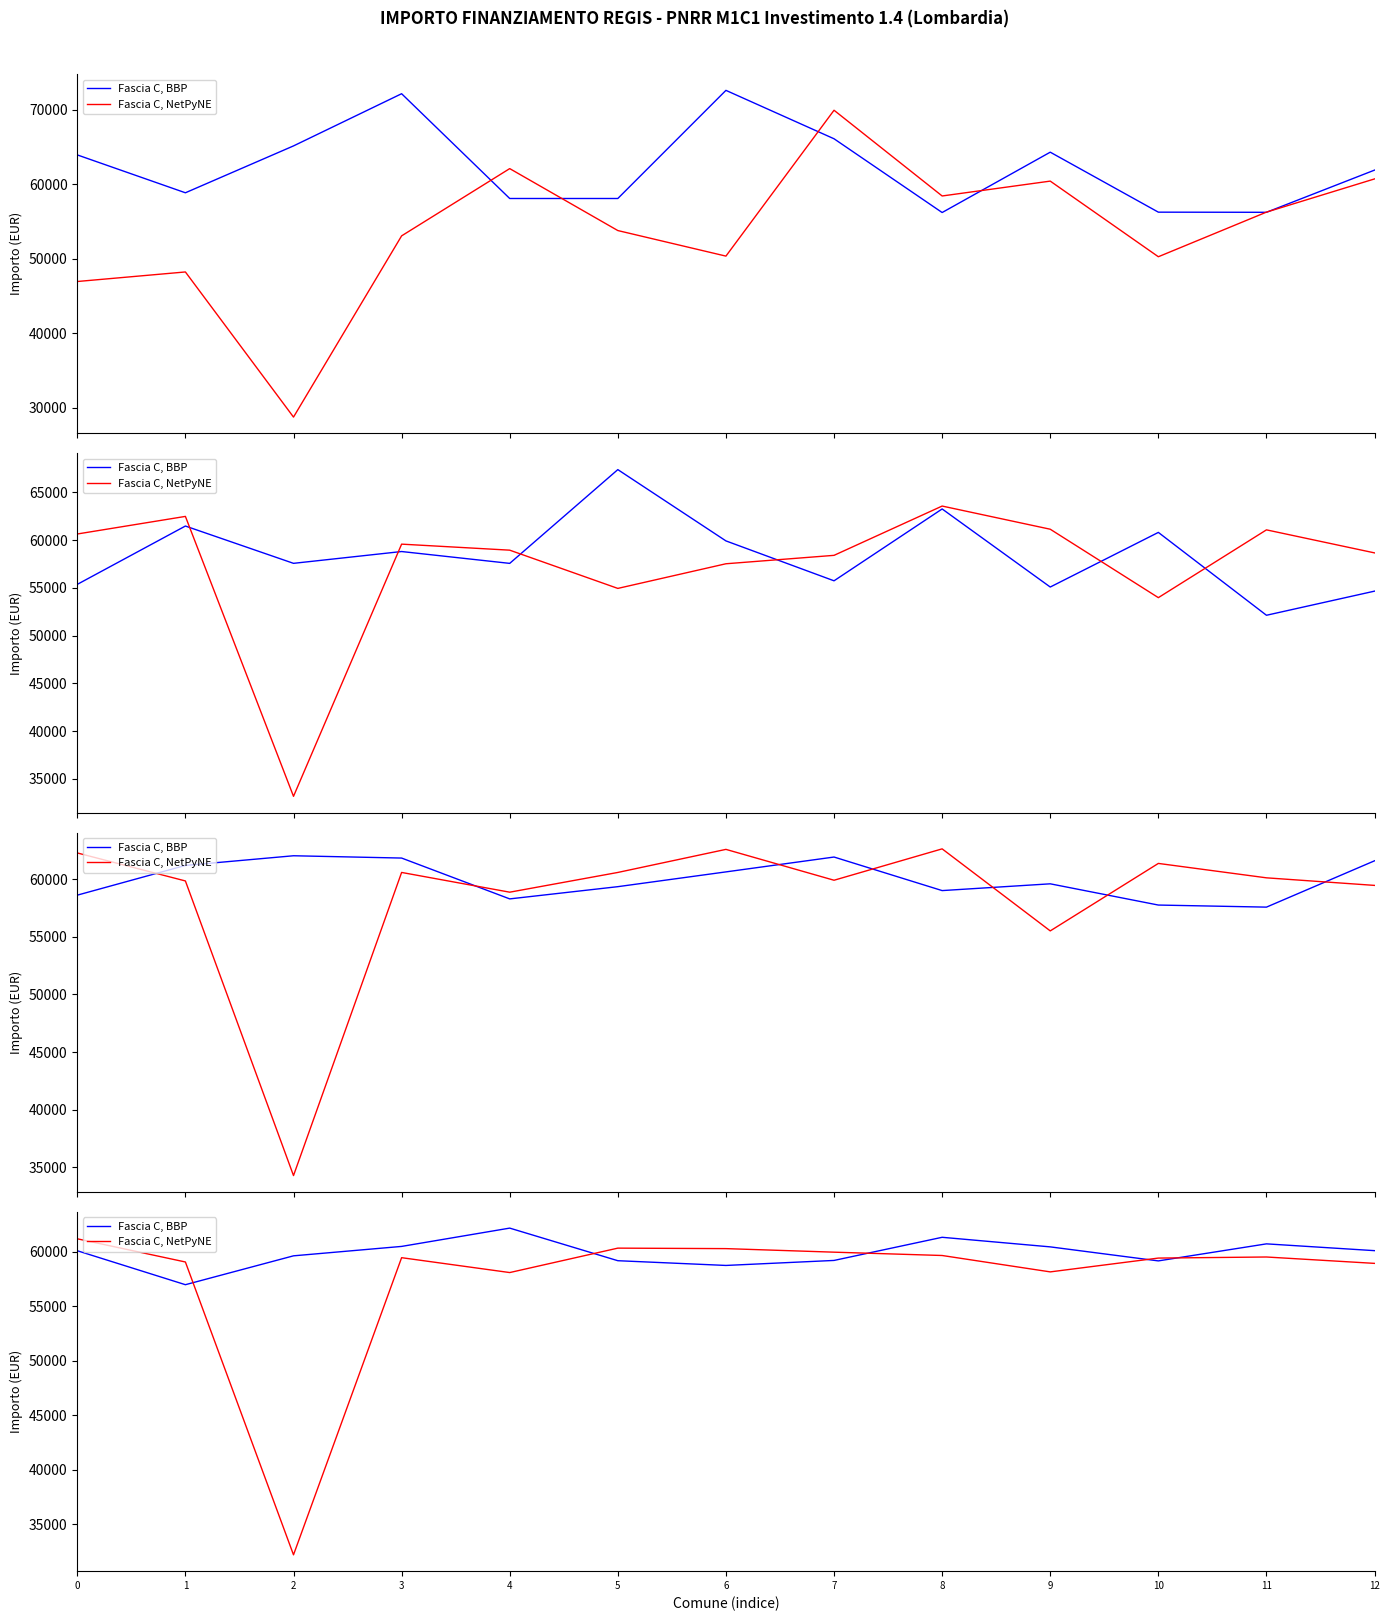

Which series has the largest total across all categories?

Fascia C, BBP